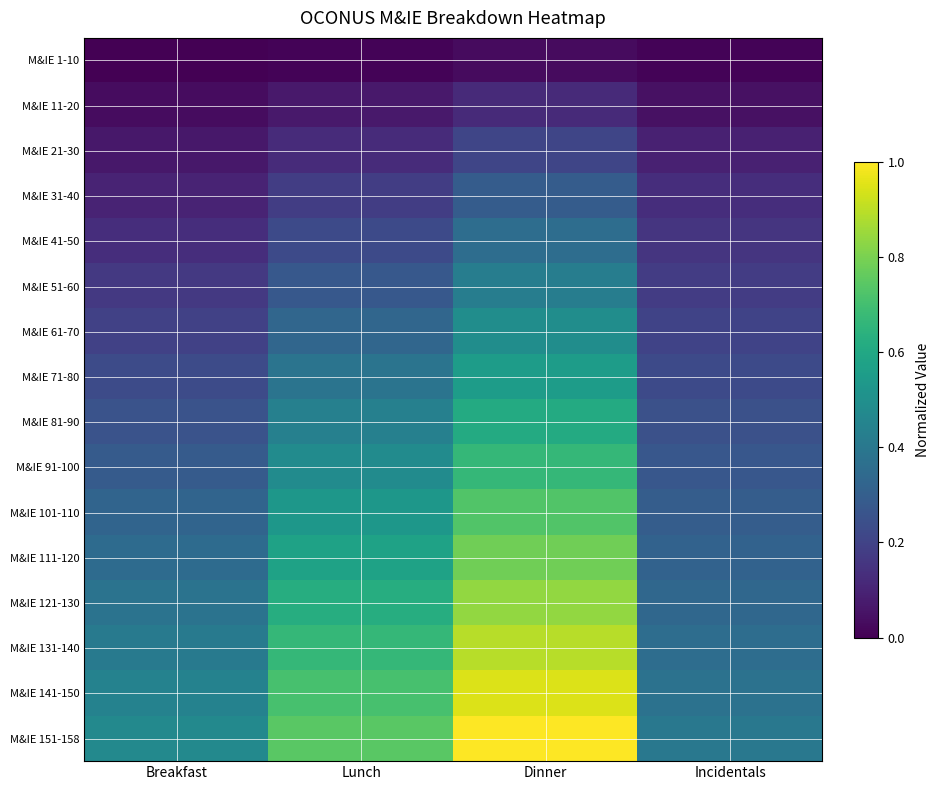

Reading right to left, extract all data points from this chart.

M&IE 1-10: Incidentals=0.0	Dinner=0.0	Lunch=0.0	Breakfast=0.0
M&IE 11-20: Incidentals=0.0	Dinner=0.1	Lunch=0.1	Breakfast=0.0
M&IE 21-30: Incidentals=0.1	Dinner=0.2	Lunch=0.1	Breakfast=0.1
M&IE 31-40: Incidentals=0.1	Dinner=0.3	Lunch=0.2	Breakfast=0.1
M&IE 41-50: Incidentals=0.2	Dinner=0.4	Lunch=0.2	Breakfast=0.1
M&IE 51-60: Incidentals=0.2	Dinner=0.4	Lunch=0.3	Breakfast=0.2
M&IE 61-70: Incidentals=0.2	Dinner=0.5	Lunch=0.3	Breakfast=0.2
M&IE 71-80: Incidentals=0.2	Dinner=0.6	Lunch=0.4	Breakfast=0.2
M&IE 81-90: Incidentals=0.2	Dinner=0.6	Lunch=0.4	Breakfast=0.3
M&IE 91-100: Incidentals=0.3	Dinner=0.7	Lunch=0.5	Breakfast=0.3
M&IE 101-110: Incidentals=0.3	Dinner=0.7	Lunch=0.5	Breakfast=0.3
M&IE 111-120: Incidentals=0.3	Dinner=0.8	Lunch=0.6	Breakfast=0.3
M&IE 121-130: Incidentals=0.3	Dinner=0.8	Lunch=0.6	Breakfast=0.4
M&IE 131-140: Incidentals=0.4	Dinner=0.9	Lunch=0.7	Breakfast=0.4
M&IE 141-150: Incidentals=0.4	Dinner=0.9	Lunch=0.7	Breakfast=0.4
M&IE 151-158: Incidentals=0.4	Dinner=1.0	Lunch=0.7	Breakfast=0.5